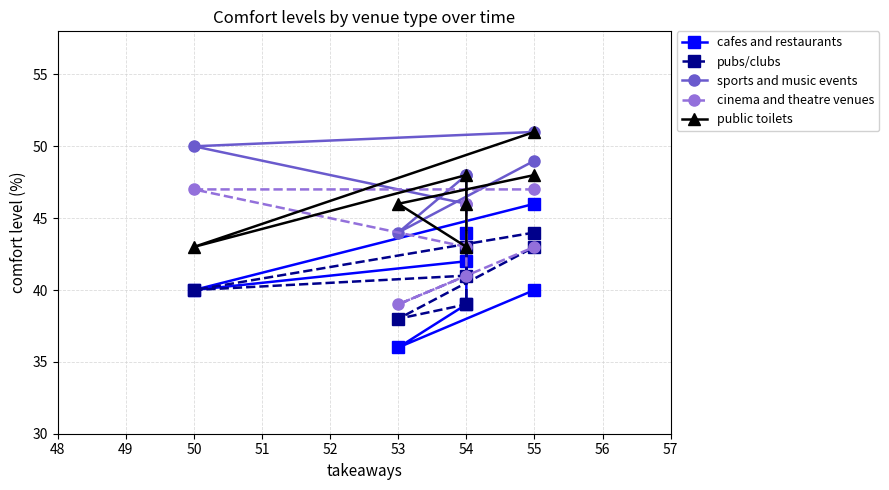

Reading left to right, what are all the values shown in this chart?

cafes and restaurants: 46	40	42	44	39	36	40
pubs/clubs: 44	40	41	43	39	38	43
sports and music events: 51	50	46	48	48	44	49
cinema and theatre venues: 47	47	43	46	41	39	43
public toilets: 51	43	48	46	43	46	48